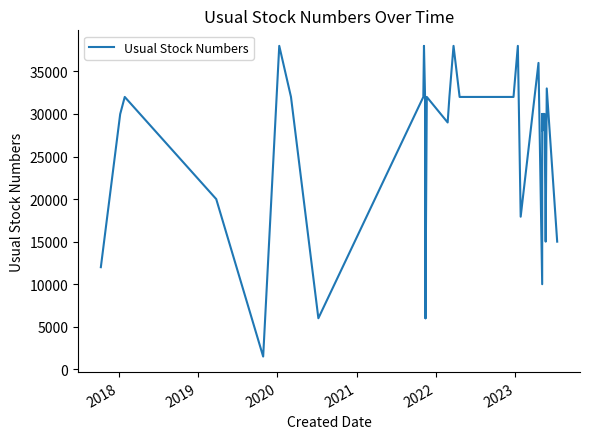

Is this an area chart (filled region under the line)?

No